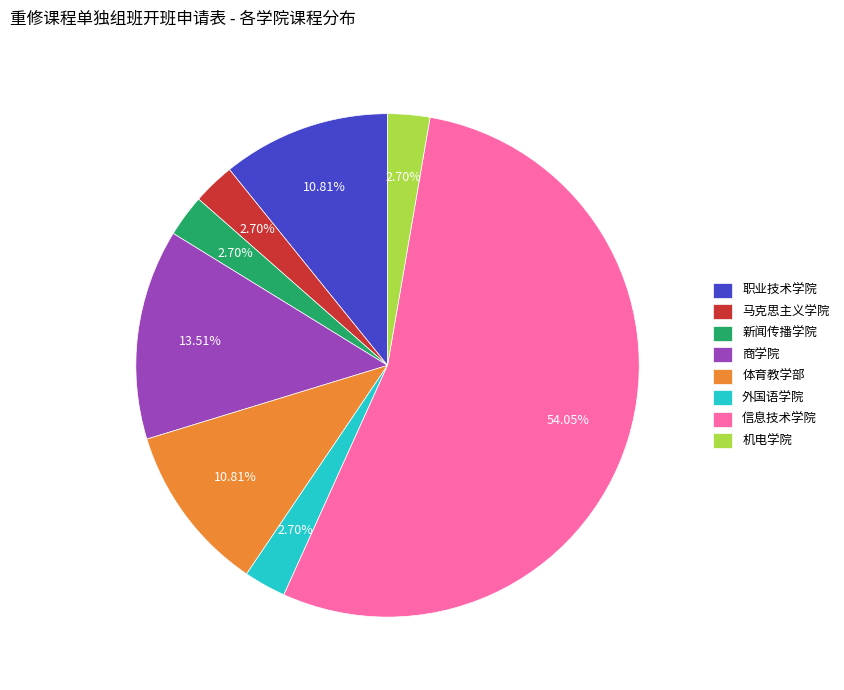

Does any single category account for the majority?

Yes